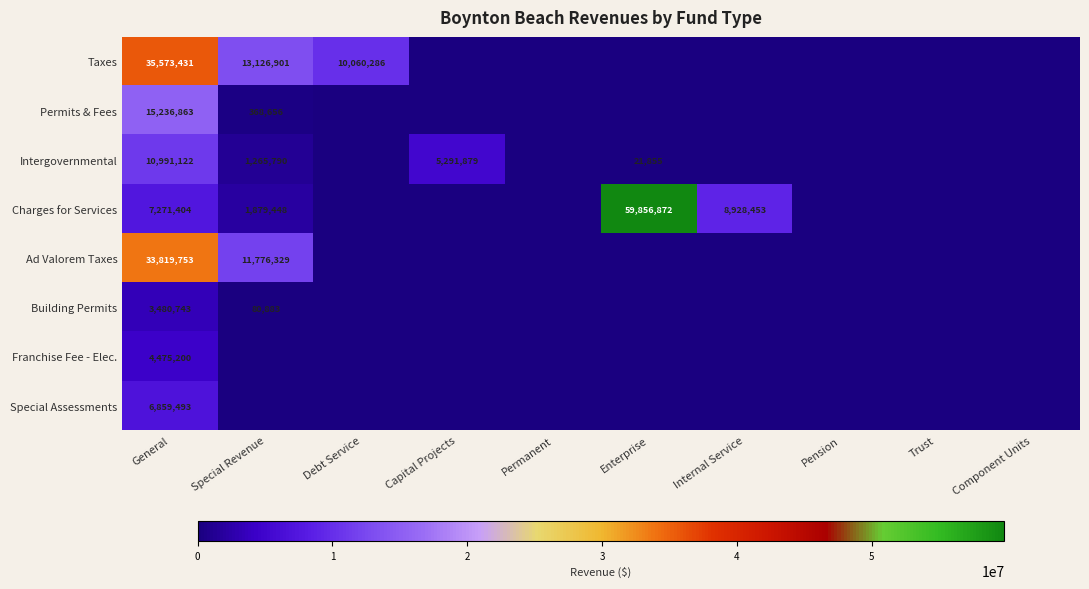

What is the total value across all series at General?

117708009